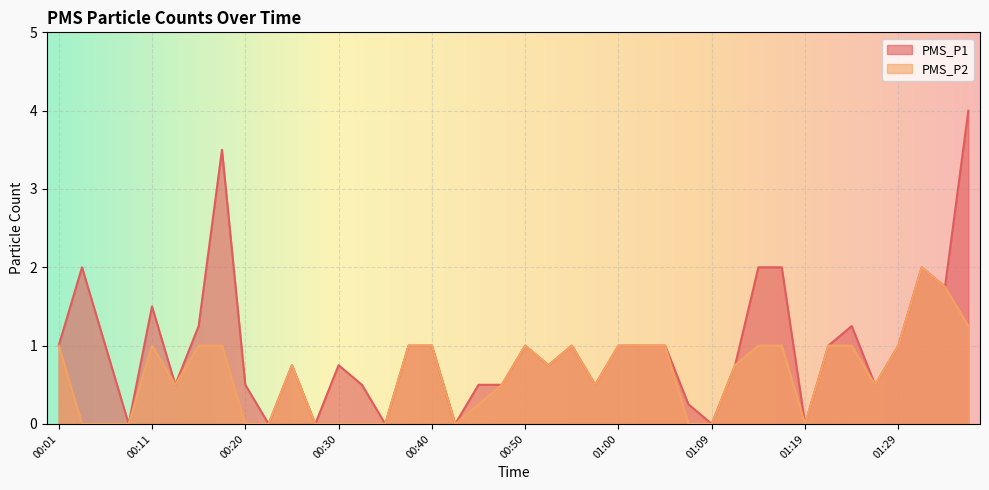

How many values in PMS_P1 are above zero?

33